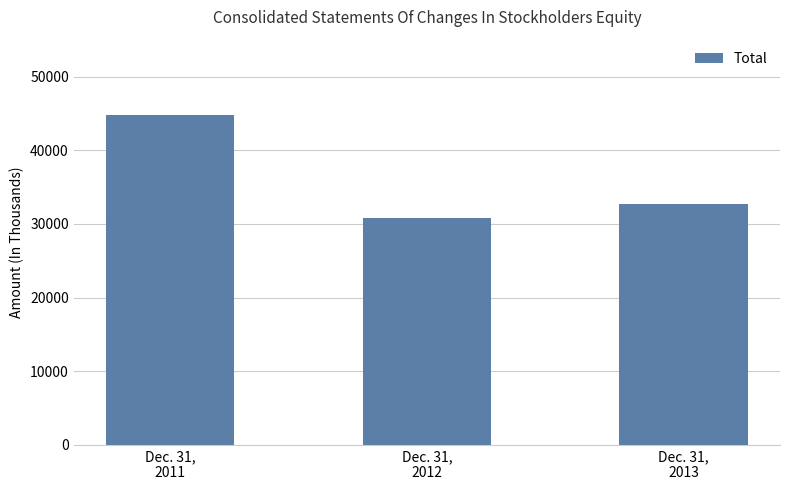

Which category has the lowest value across all series?

Dec. 31,
2012